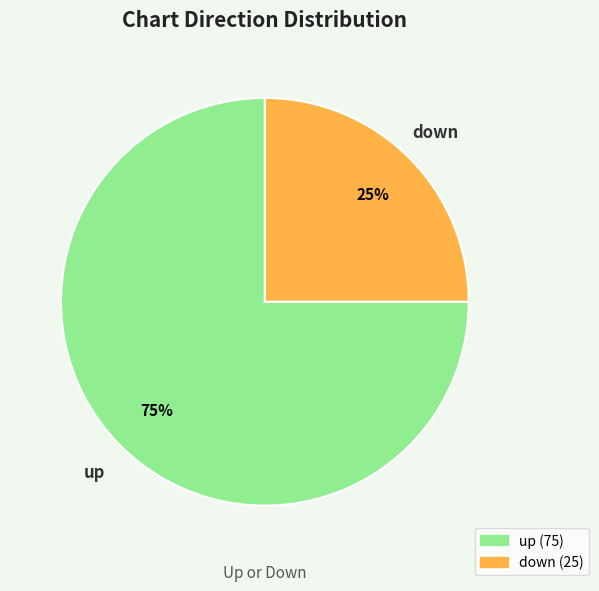

Is it true that up is 68% of the pie?

False